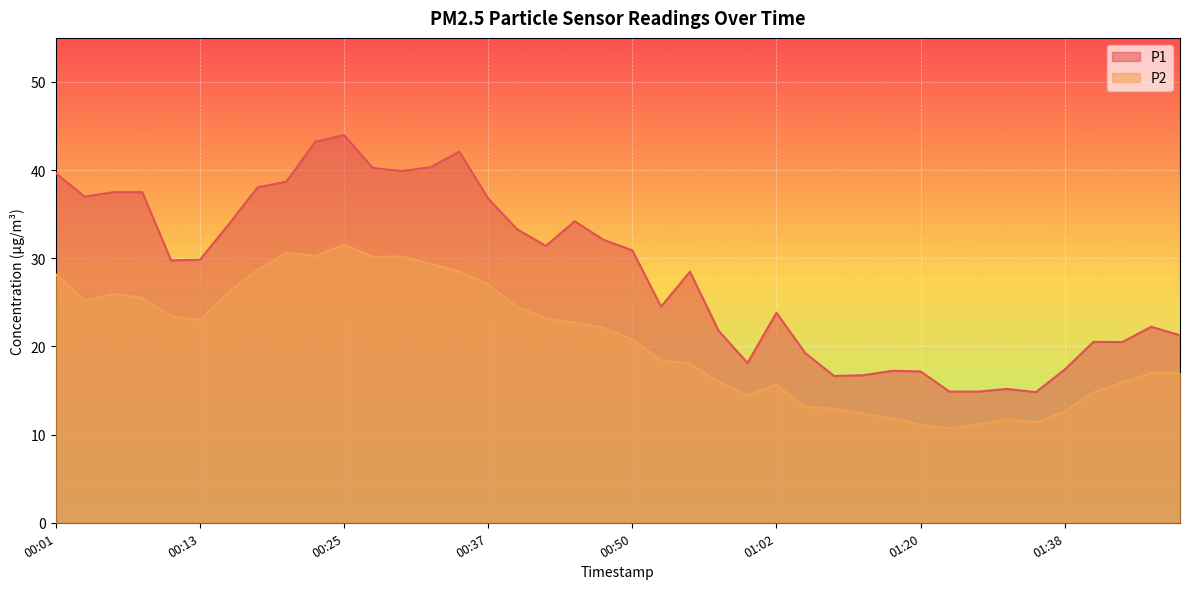

Between 01:46 and 01:31, which is larger?

01:46